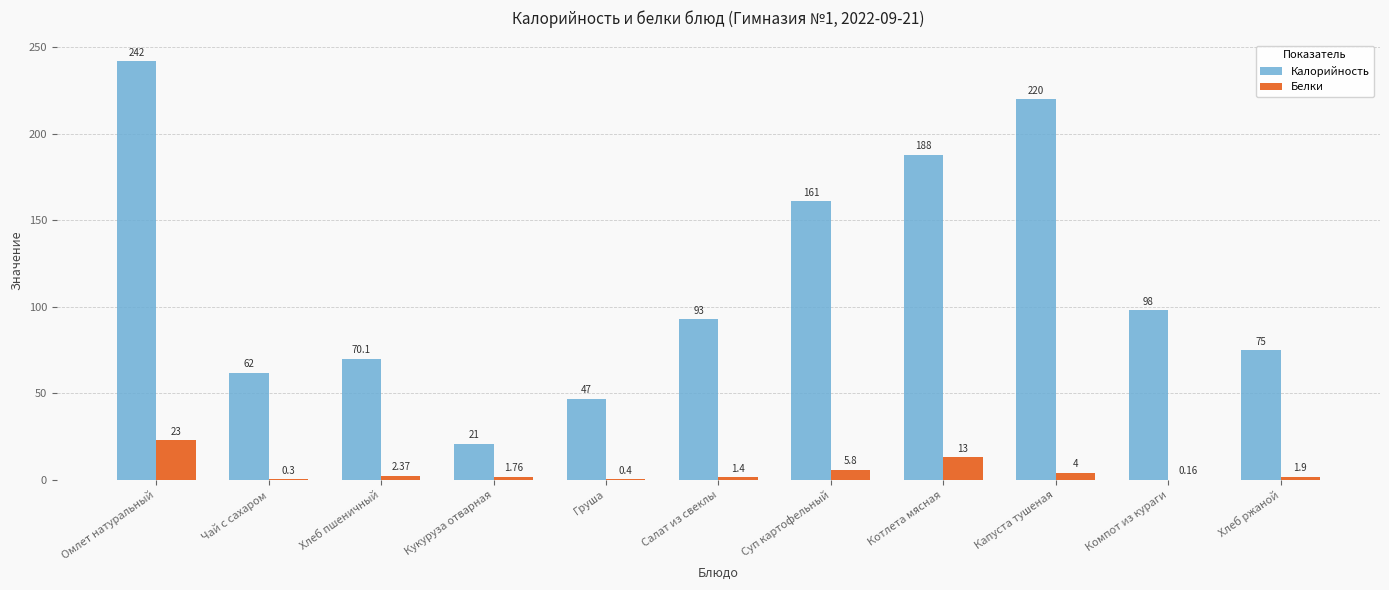

Is the value of Белки at Груша greater than the value of Калорийность at Груша?

No